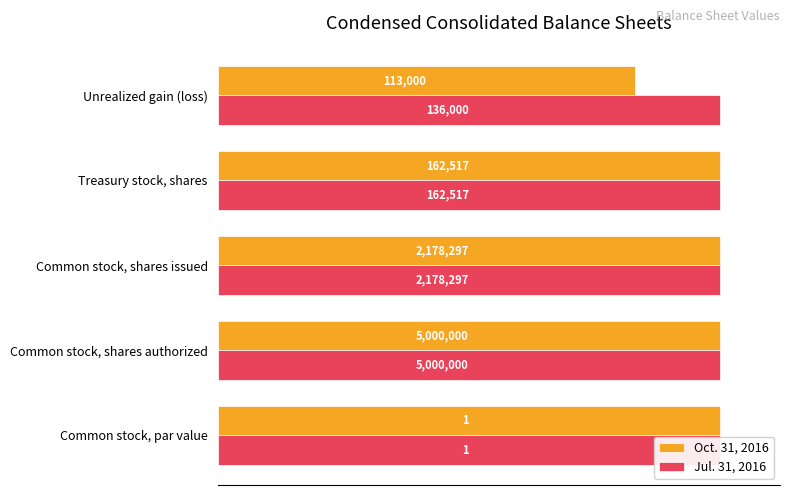

Are the bars horizontal?

Yes